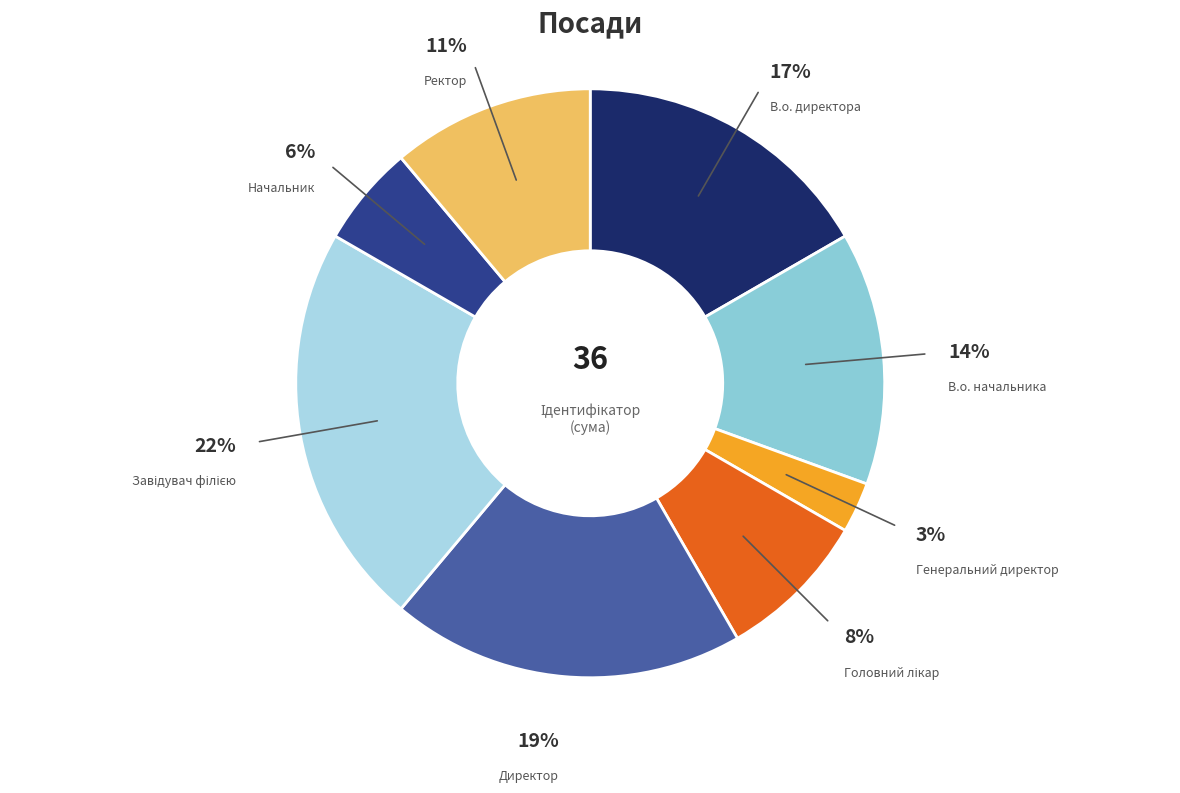

How many segments does this pie chart have?

8